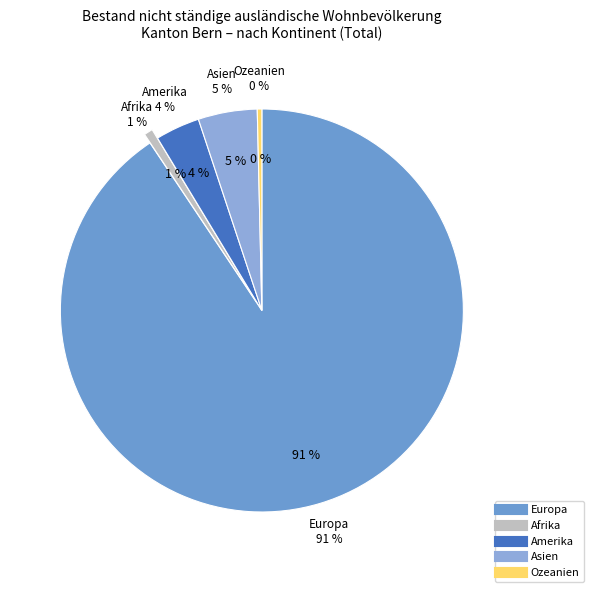

Is there any slice that represents more than half of the pie?

Yes